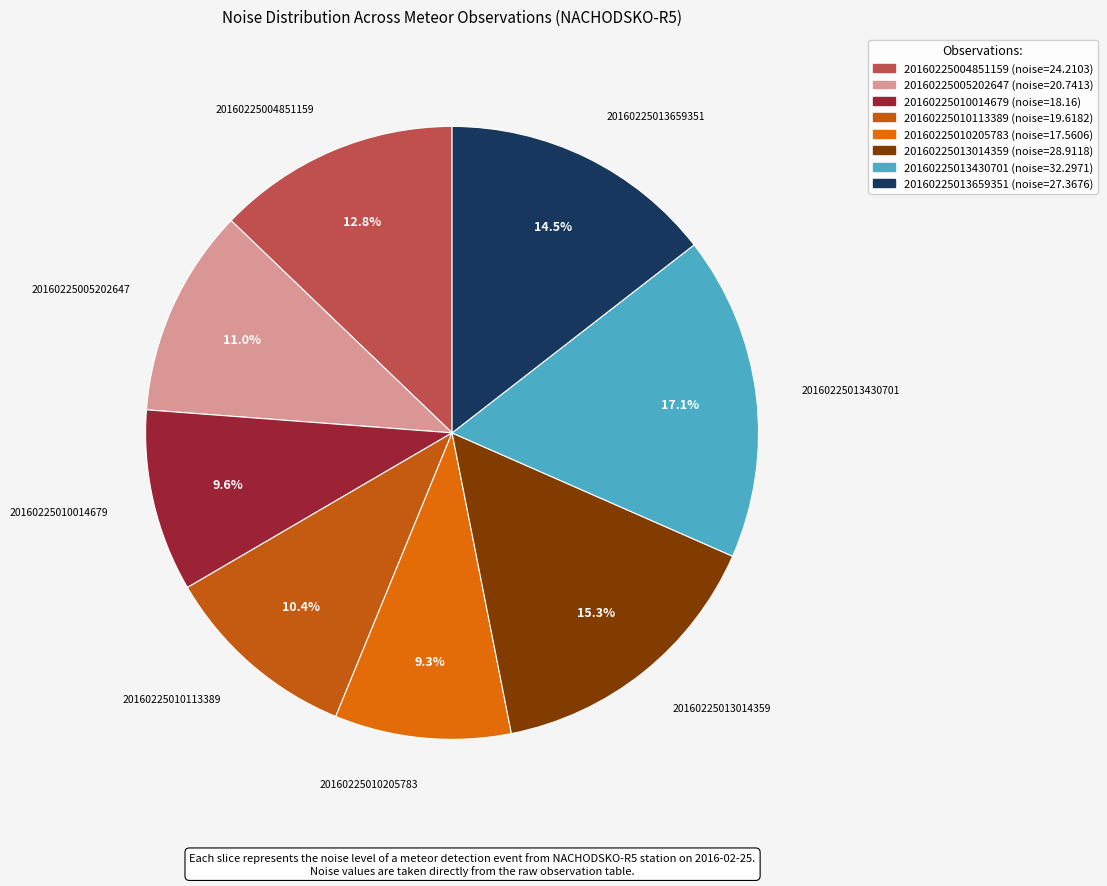

How much of the chart is everything except 20160225010205783?

90.7%